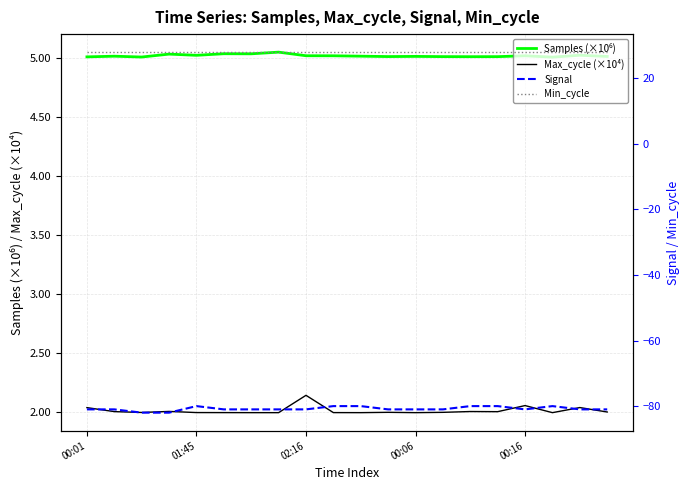

Reading right to left, list all the values displayed in this chart.

Samples (×10⁶): 5.0	5.0	5.0	5.0	5.0	5.0	5.0	5.0	5.0	5.0	5.0	5.0	5.0	5.0	5.0	5.0	5.0	5.0	5.0	5.0
Max_cycle (×10⁴): 2.0	2.0	2.0	2.1	2.0	2.0	2.0	2.0	2.0	2.0	2.0	2.1	2.0	2.0	2.0	2.0	2.0	2.0	2.0	2.0
Signal: -81.0	-81.0	-80.0	-81.0	-80.0	-80.0	-81.0	-81.0	-81.0	-80.0	-80.0	-81.0	-81.0	-81.0	-81.0	-80.0	-82.0	-82.0	-81.0	-81.0
Min_cycle: 28.0	28.0	28.0	28.0	28.0	28.0	28.0	28.0	28.0	28.0	28.0	28.0	28.0	28.0	28.0	28.0	28.0	28.0	28.0	28.0